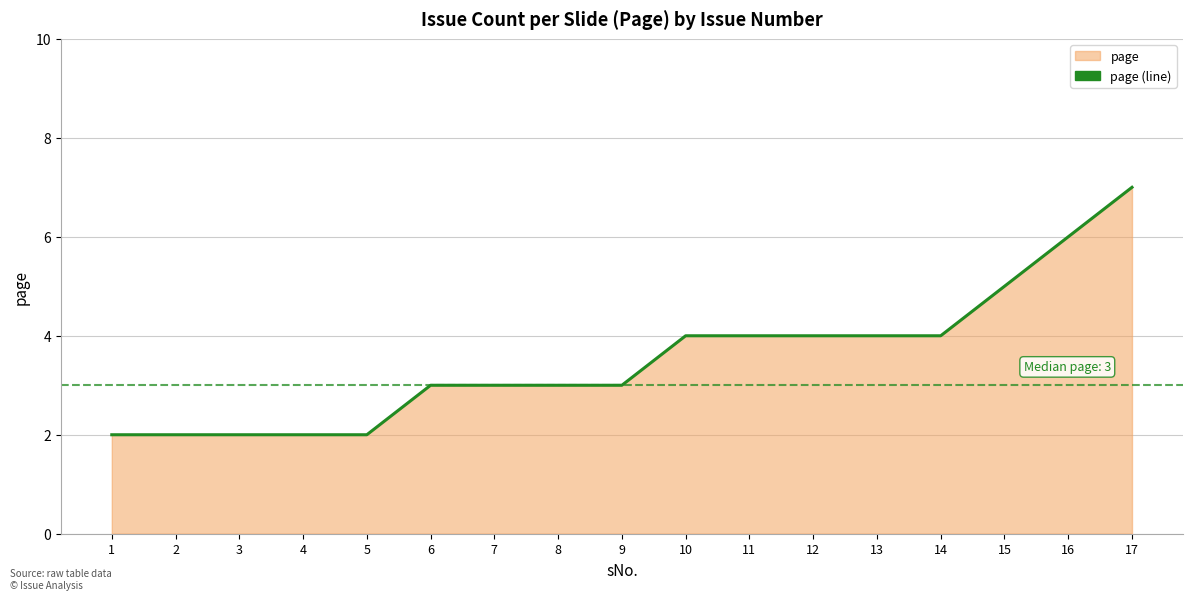

Which label corresponds to the smallest value in the chart?

1